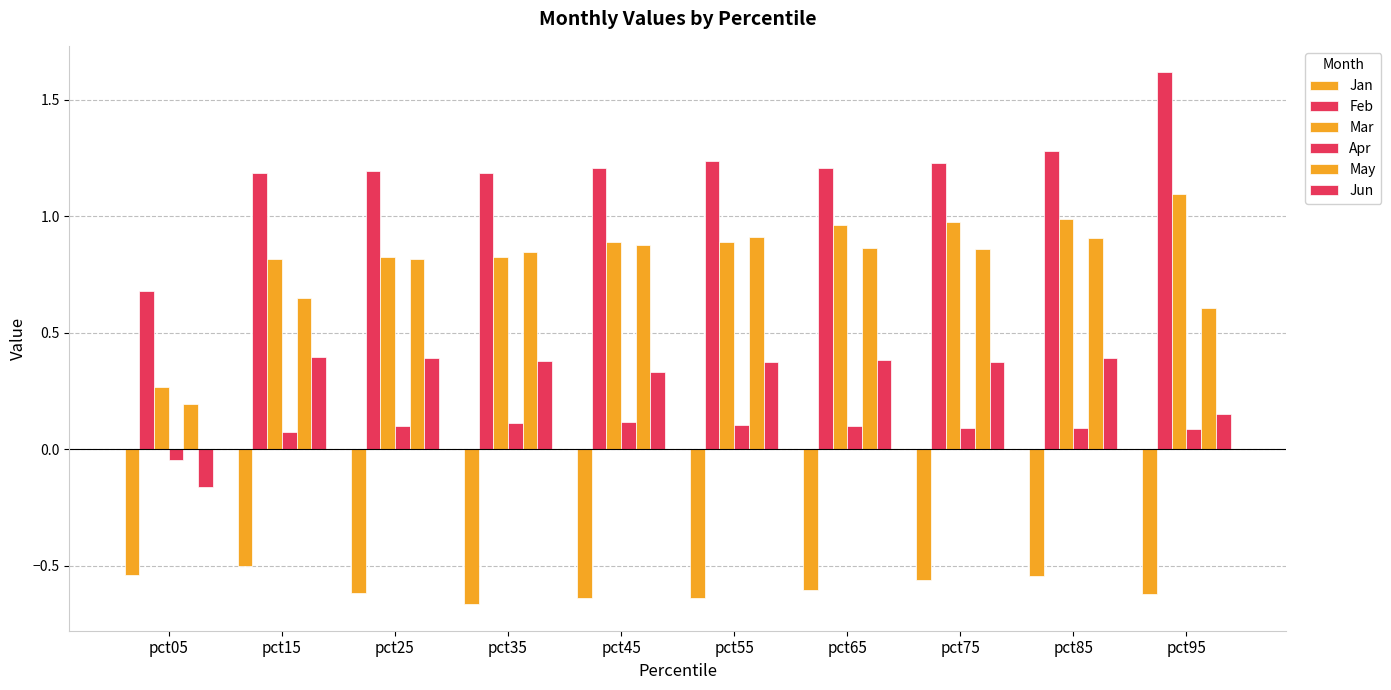

At which category is the sum across all series the highest?

pct85